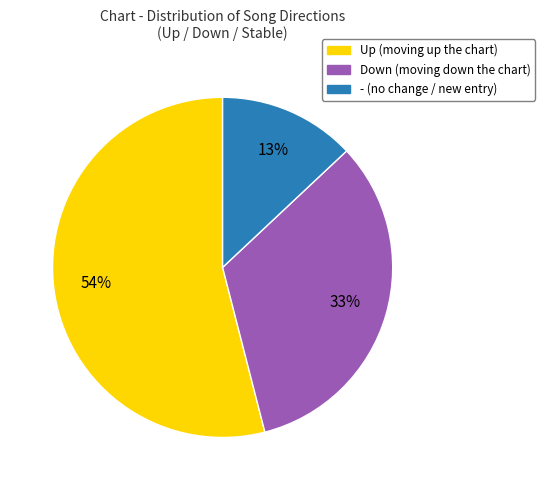

How many segments does this pie chart have?

3